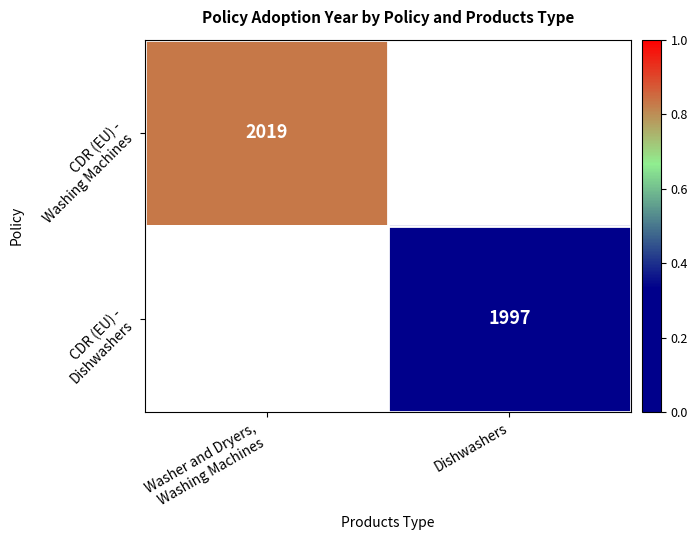

The value of CDR (EU) - Dishwashers at Dishwashers is 0.1. True or false?

False